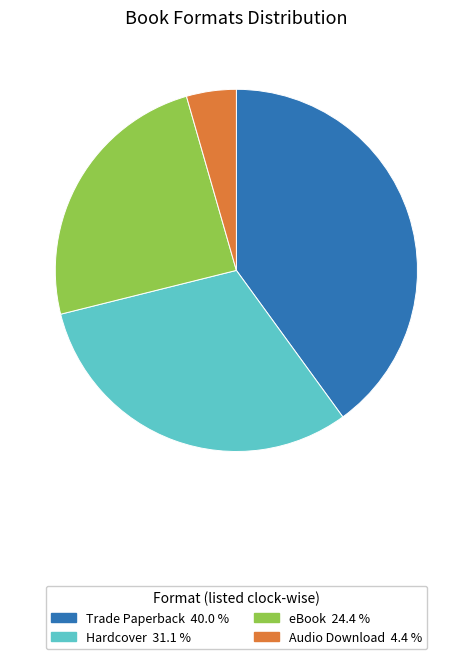

Which category has the smallest portion of the pie?

Audio Download